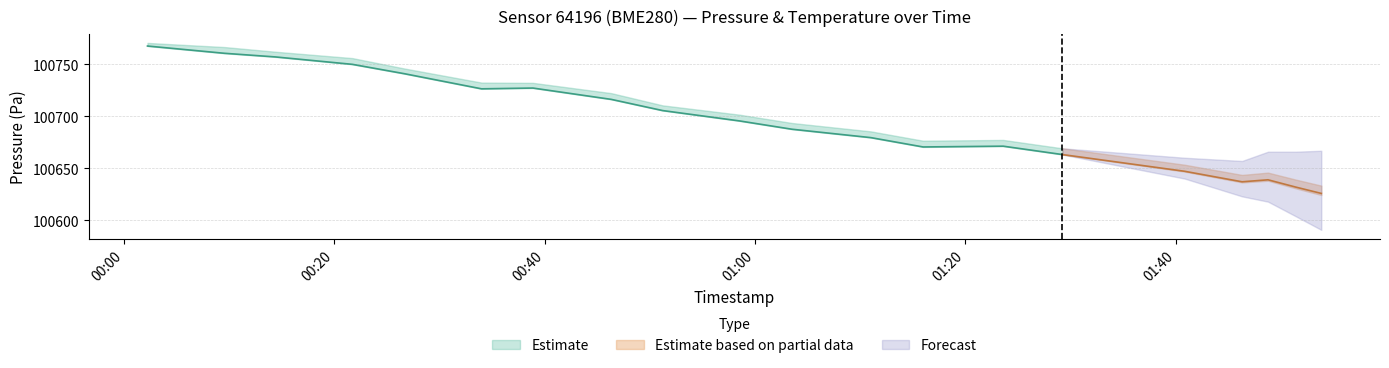

True or false: pressure_lo and temperature_mid intersect in this chart.

False